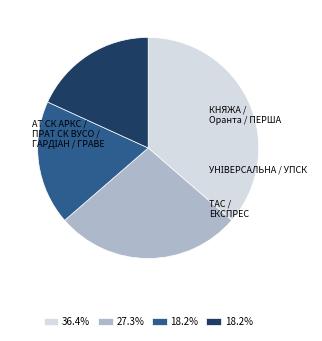

Is there a majority slice in this chart?

No